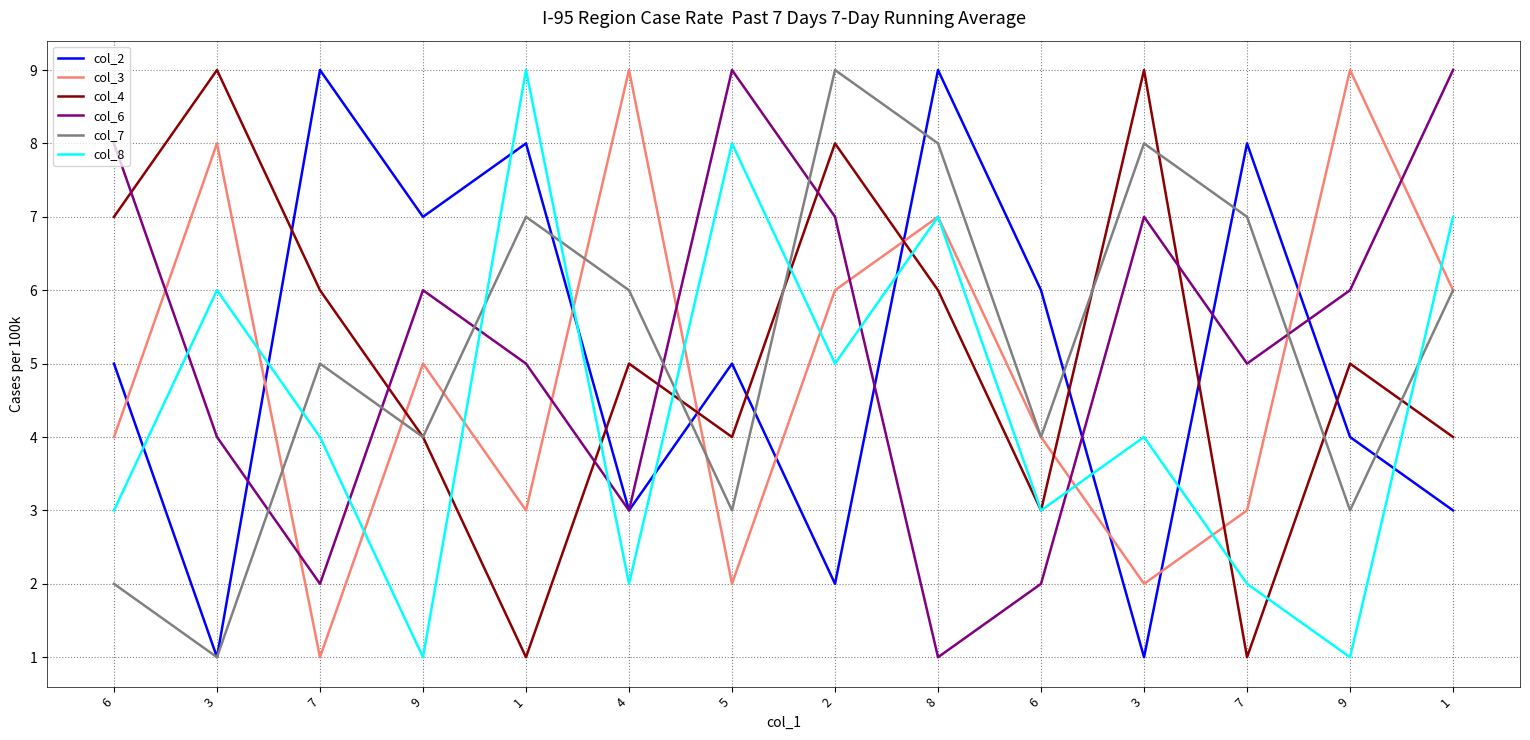

What are all the series names shown in the legend?

col_2, col_3, col_4, col_6, col_7, col_8